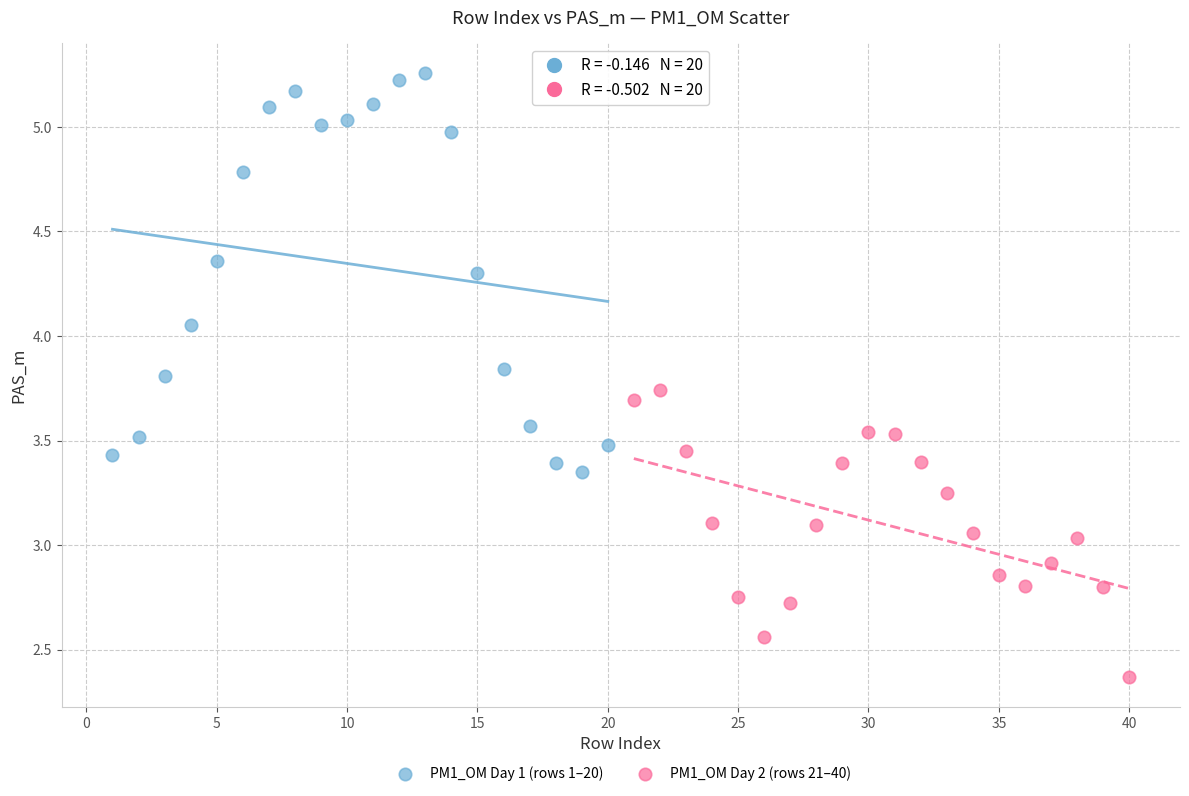

Which series reaches the minimum Y coordinate?

PM1_OM Day 2 (rows 21–40)